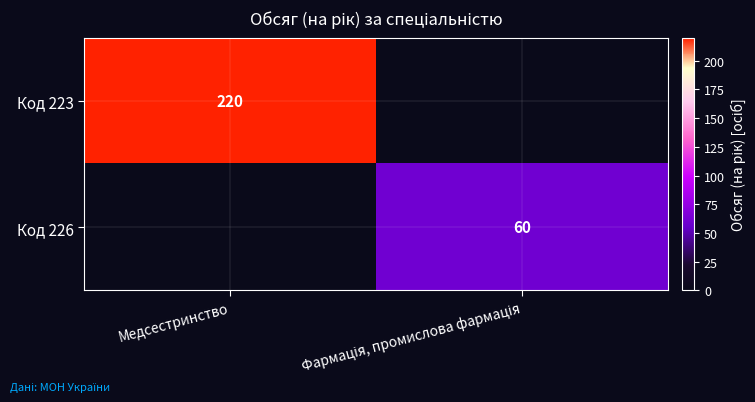

Is it true that Код 223 equals 220 at Медсестринство?

True